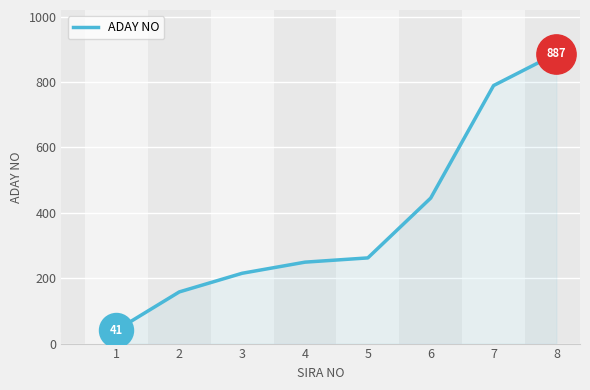

What is the ratio of the value at 8 to the value at 2?

5.6